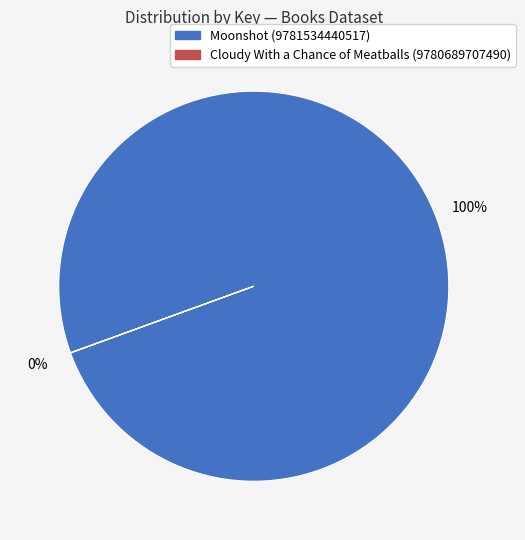

Is there a majority slice in this chart?

Yes